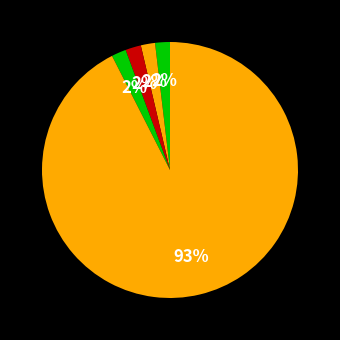

Count the number of slices in the pie.

5